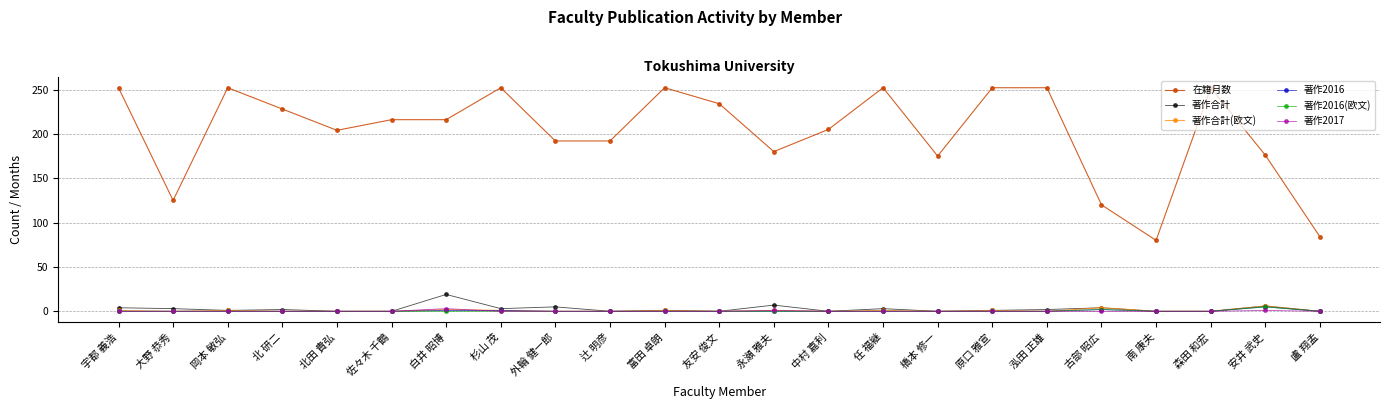

True or false: 著作合計(欧文) has more than 1 interior local peaks.

True